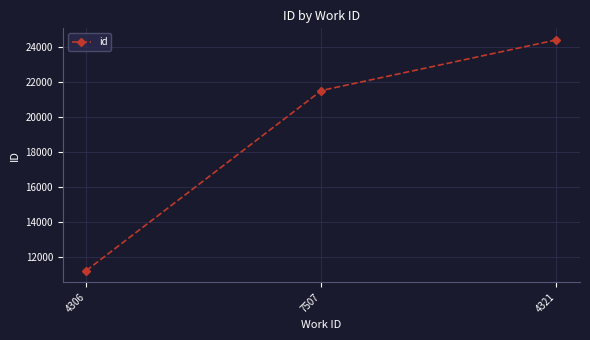

What is the sum of the values at 4306 and 7507?

32733